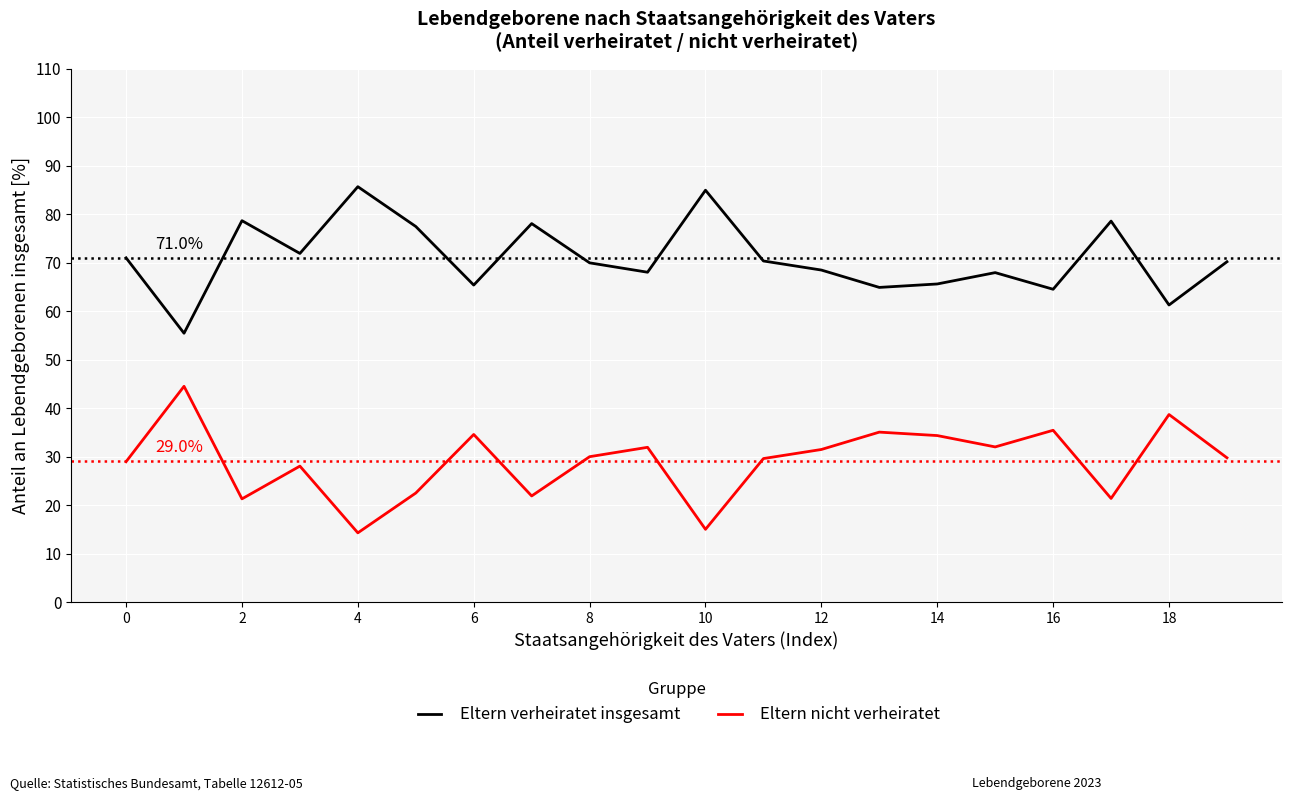

True or false: Eltern verheiratet insgesamt and Eltern nicht verheiratet cross at least once.

False